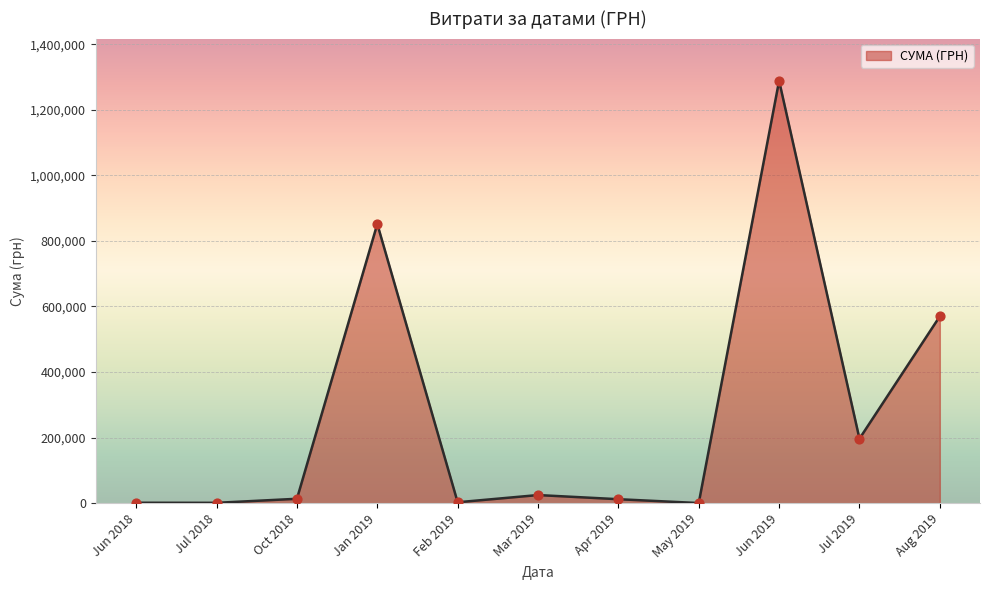

What is the greatest value displayed?

1288360.4